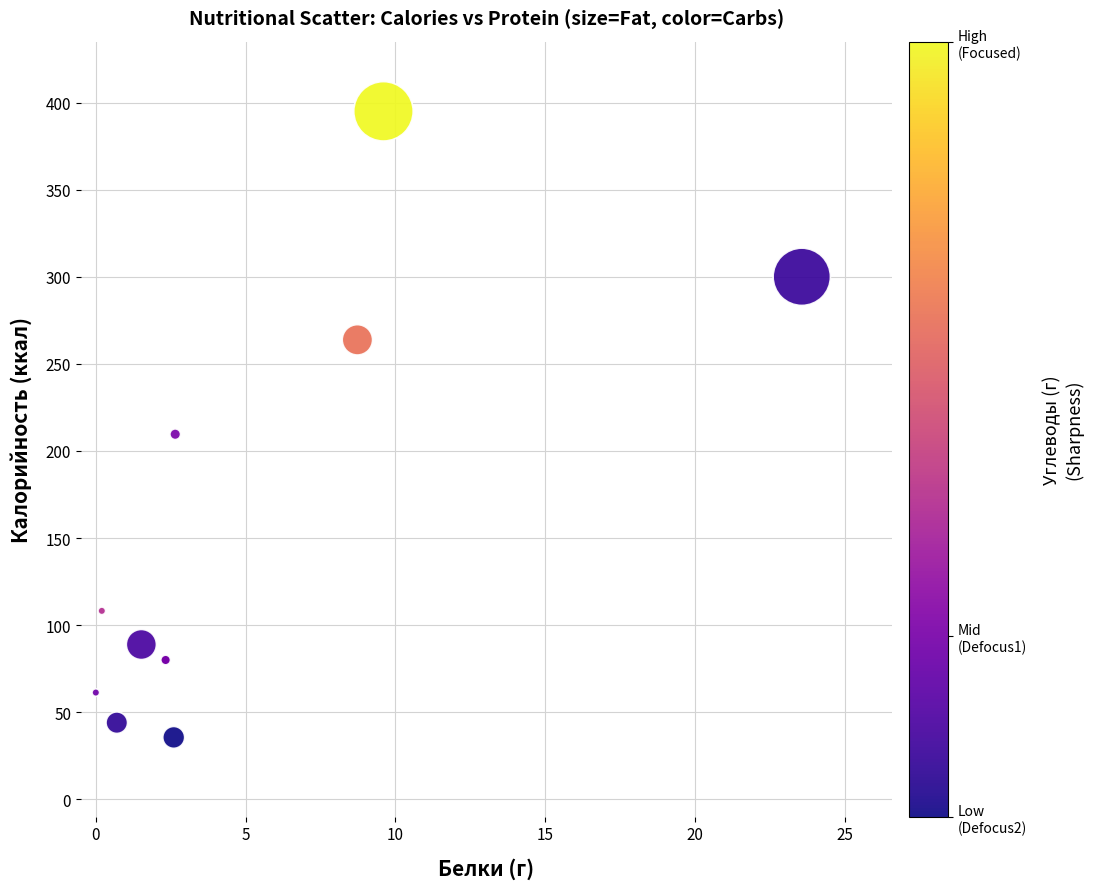

What Y value in the scatter plot is closest to 215?

209.6